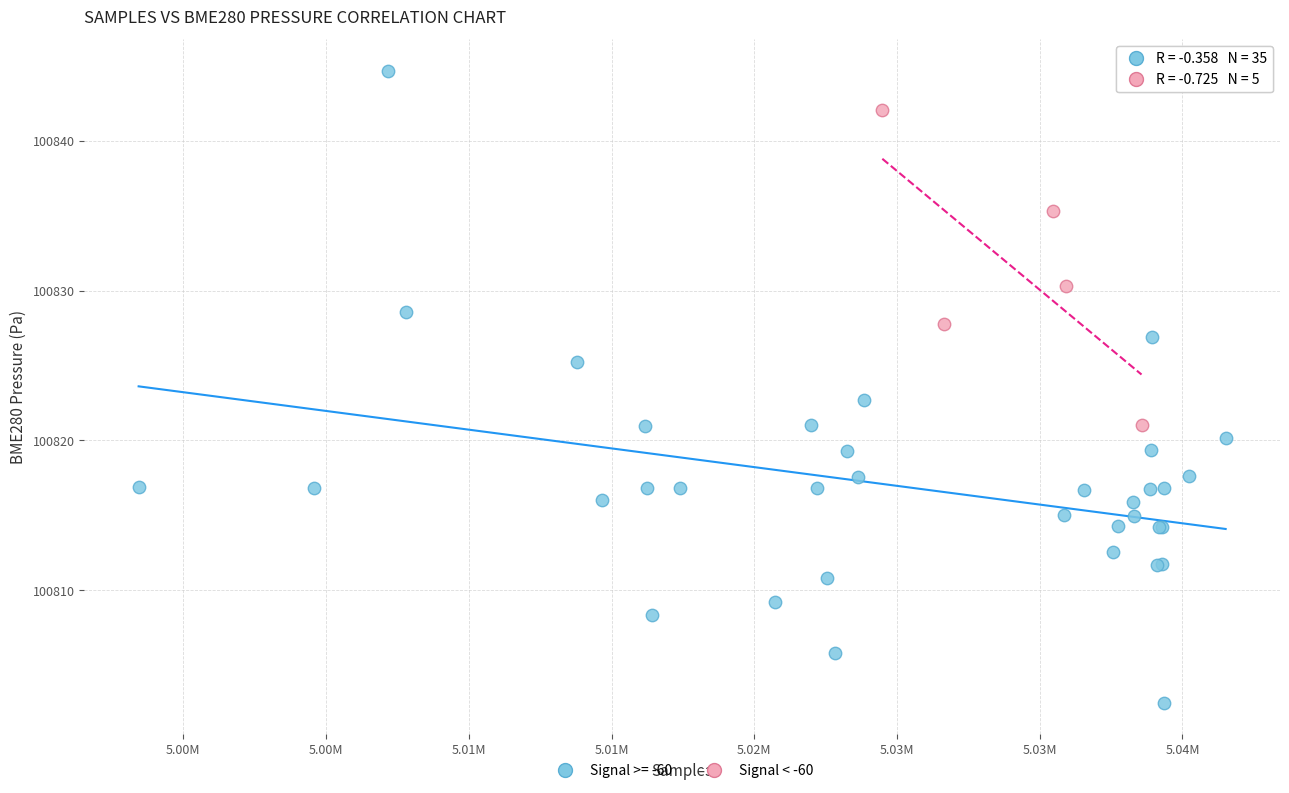

Which series has the widest spread of Y values?

Signal >= -60